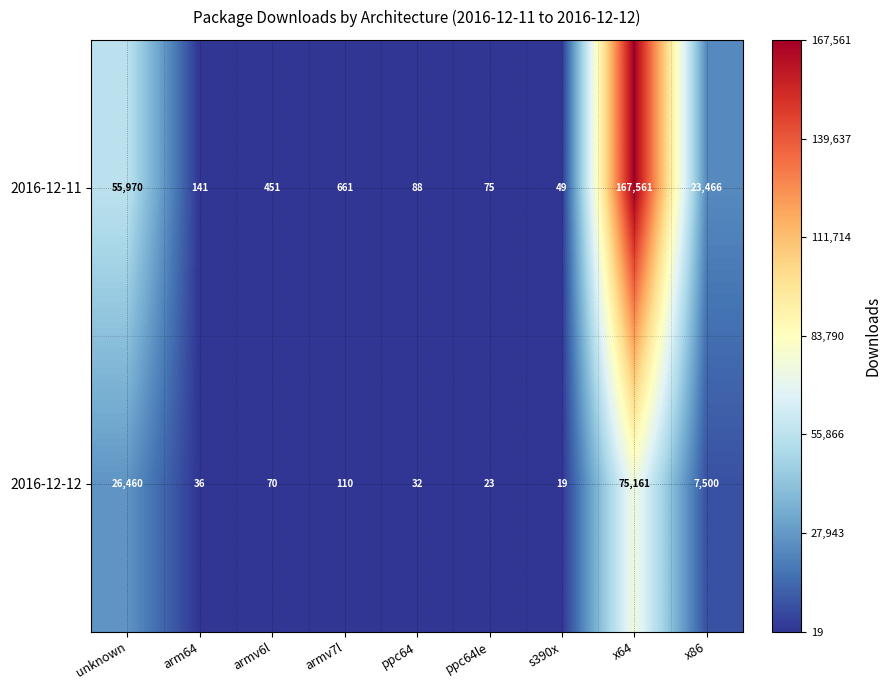

Count the number of data series in this chart.

2